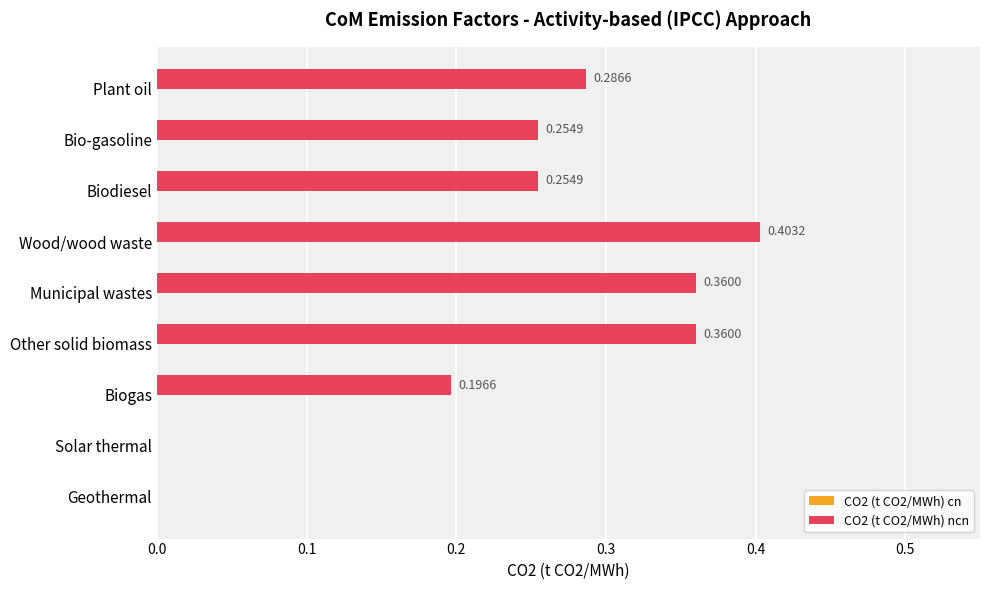

Between Biogas and Bio-gasoline, which is larger?

Bio-gasoline